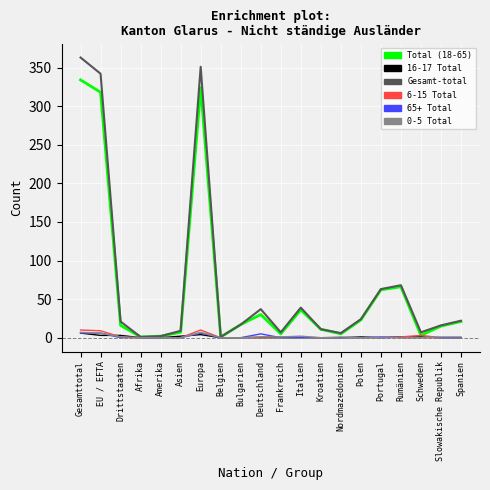

What is the highest value of the 0-5 Total series?

7